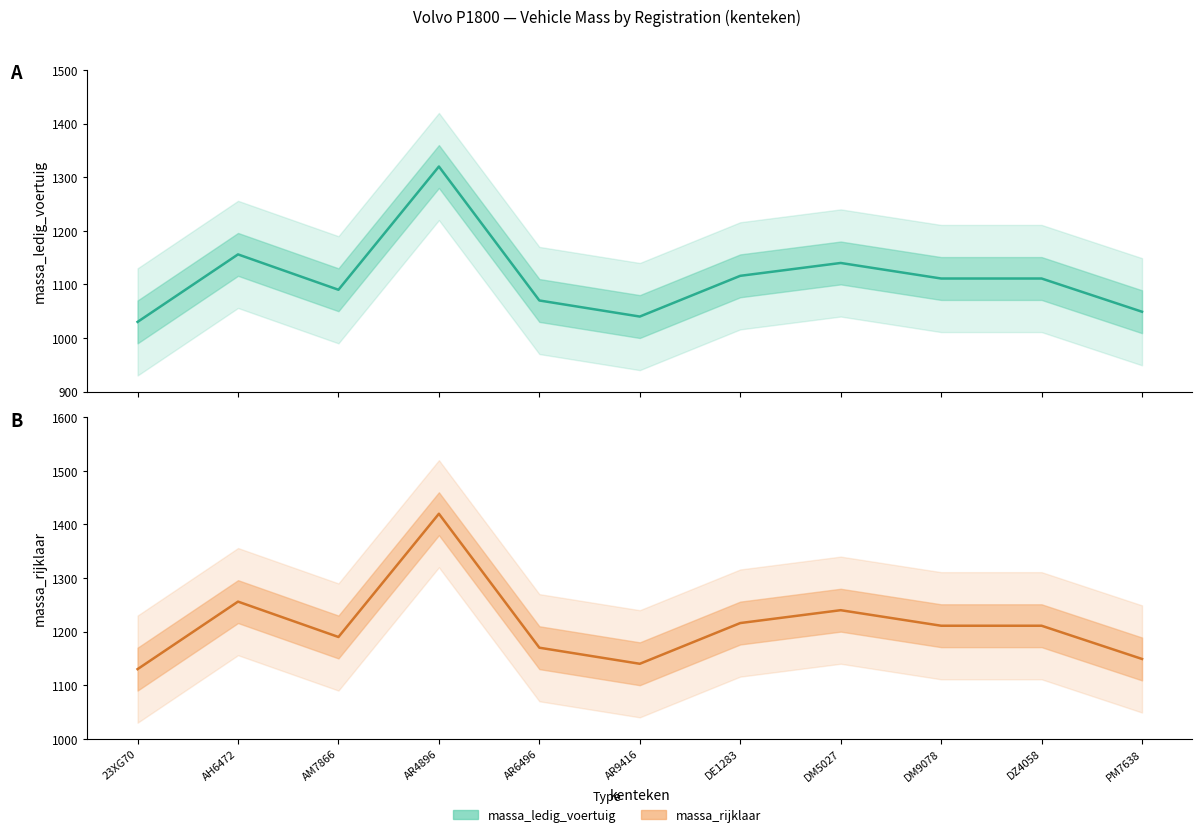

Between AR4896 and DE1283, which series saw the biggest shift?

massa_ledig_voertuig